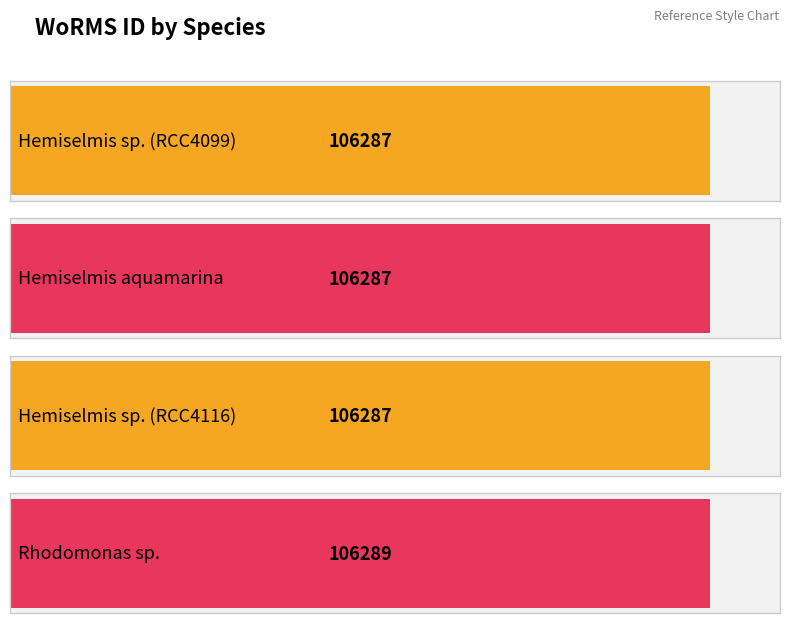

Rank the categories by value from lowest to highest.

Hemiselmis sp. (RCC4099), Hemiselmis aquamarina, Hemiselmis sp. (RCC4116), Rhodomonas sp.